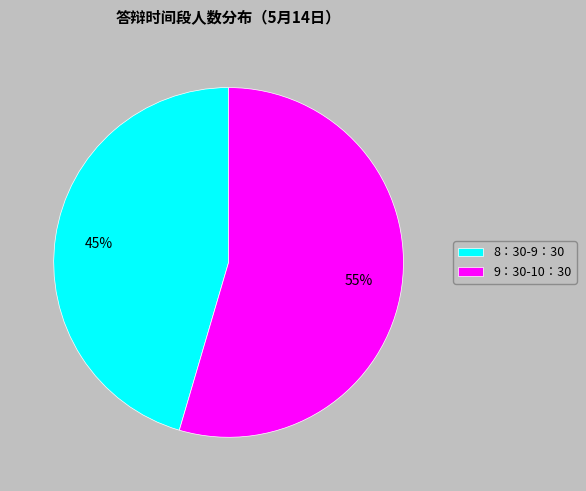

To the nearest percent, what is the average slice percentage?

50%